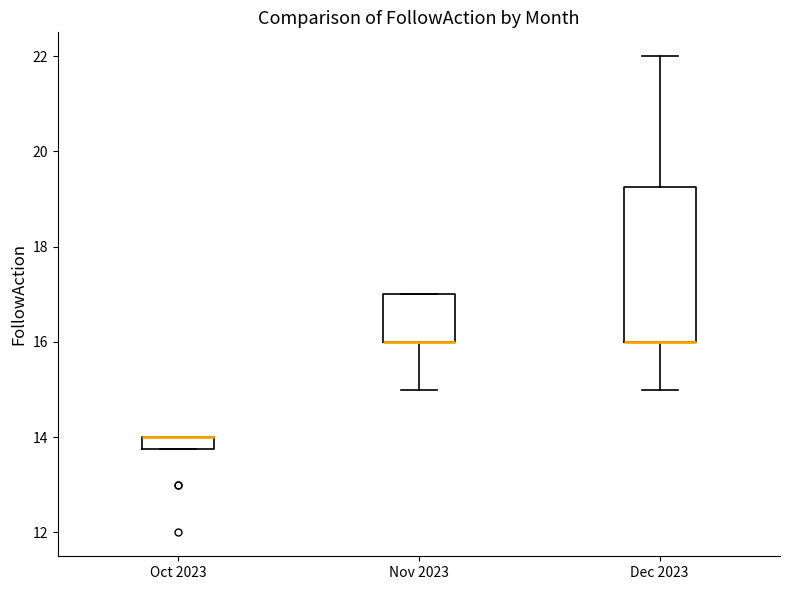

Where is the lower edge of the box for Nov 2023 on the y-axis? The values are not printed on the chart, so give them approximately, as read against the axis.

16.0